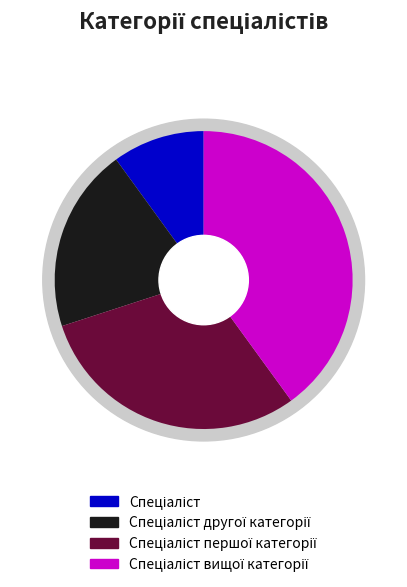

To the nearest percent, what is the combined percentage of Спеціаліст першої категорії and Спеціаліст другої категорії?

50%